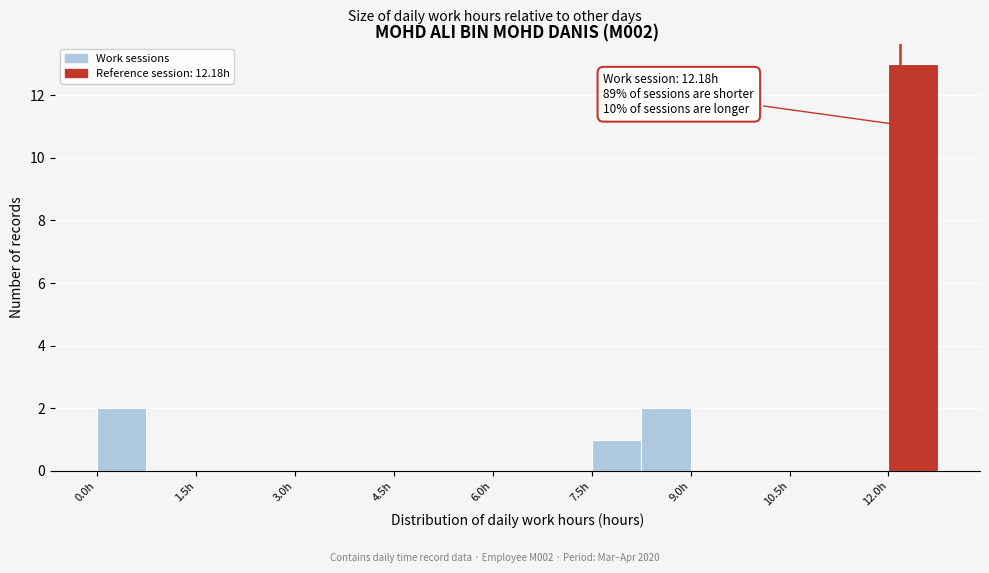

Around what value on the x-axis is the tallest bar? Give the approximate position of its centre, as read against the axis.

12.4